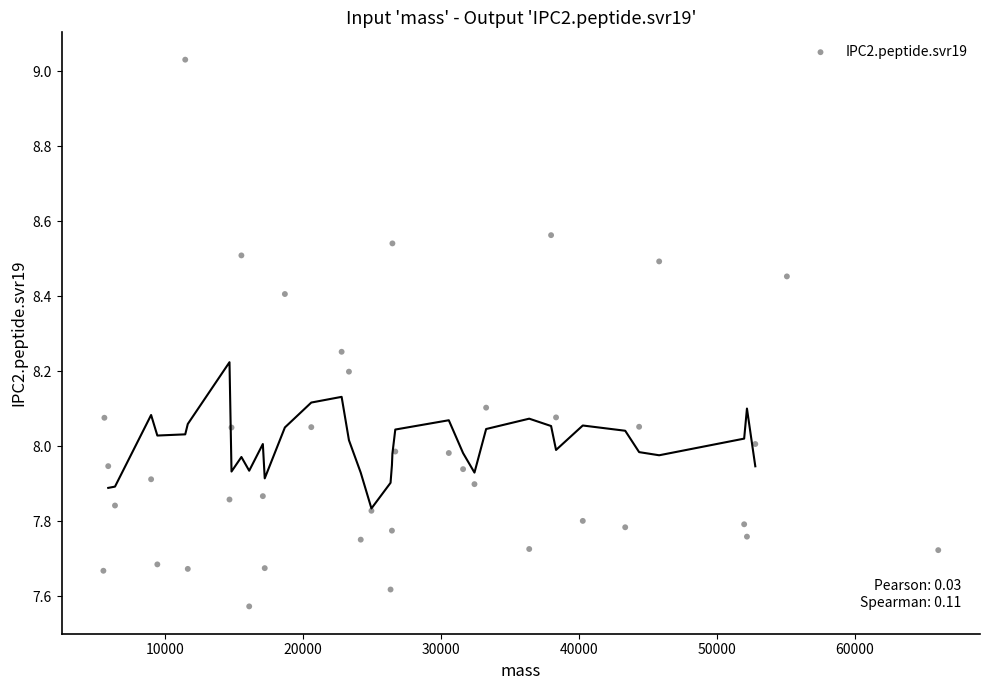

What is the range of Y values (max minus min)?

1.5